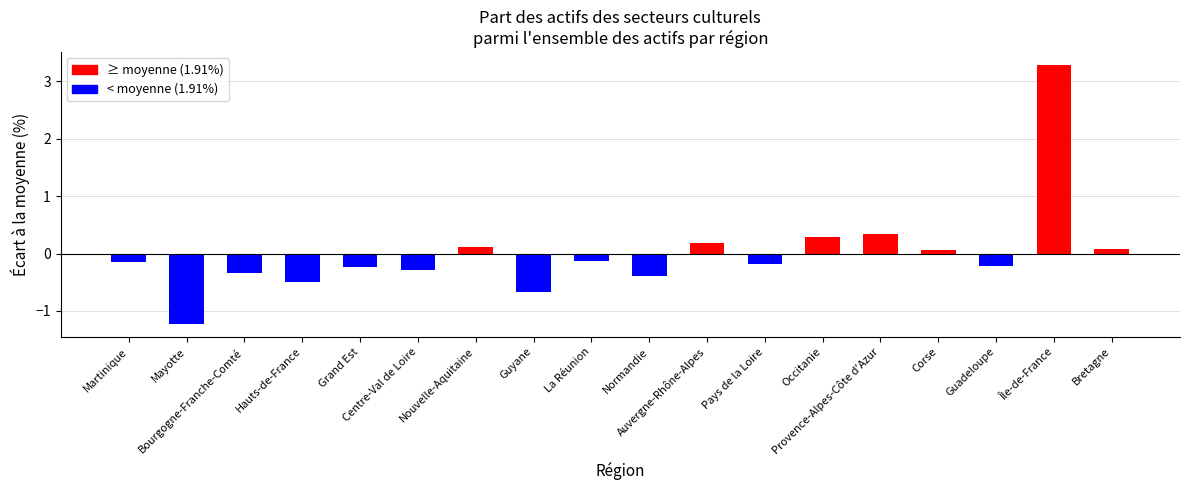

What position from the left is Auvergne-Rhône-Alpes?

11